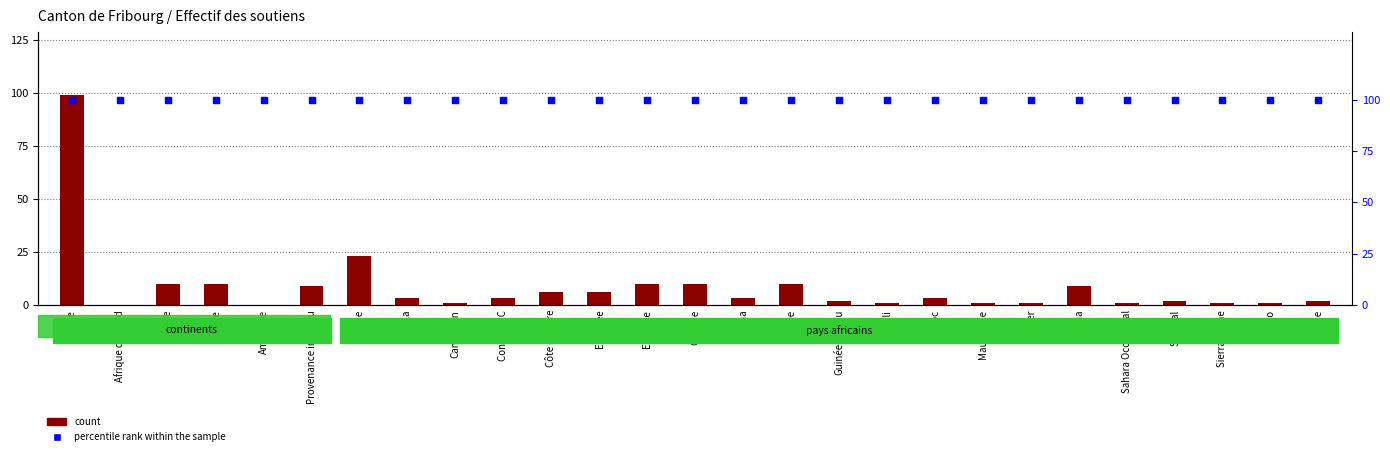

At how many categories does at least one series exceed 28?

27